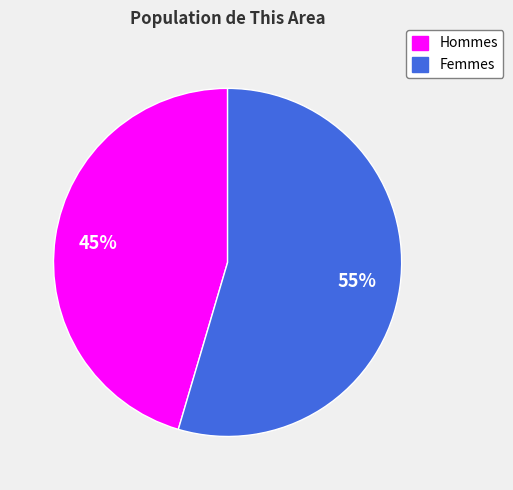

Does any single category account for the majority?

Yes